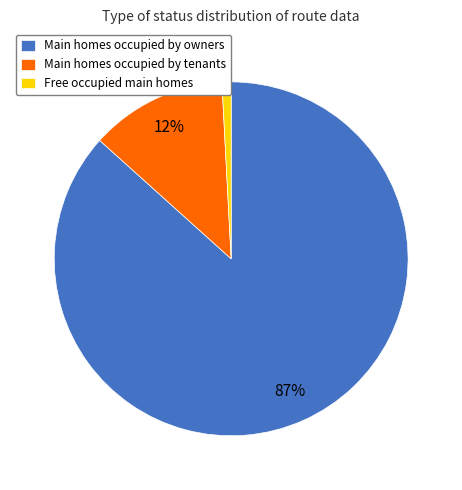

Which category accounts for the majority?

Main homes occupied by owners